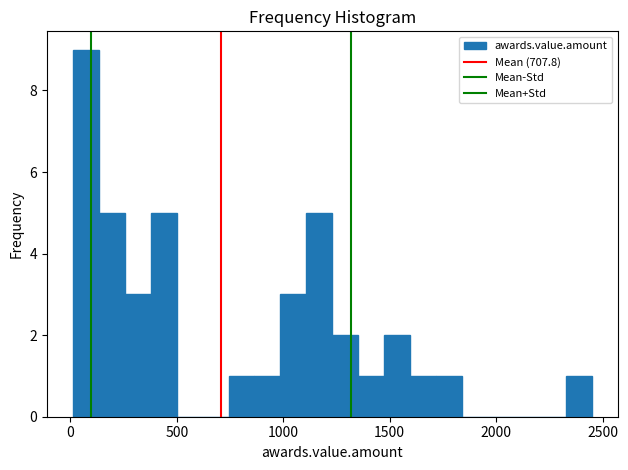

Read against the x-axis, roughly where is the centre of the tallest bar?

50